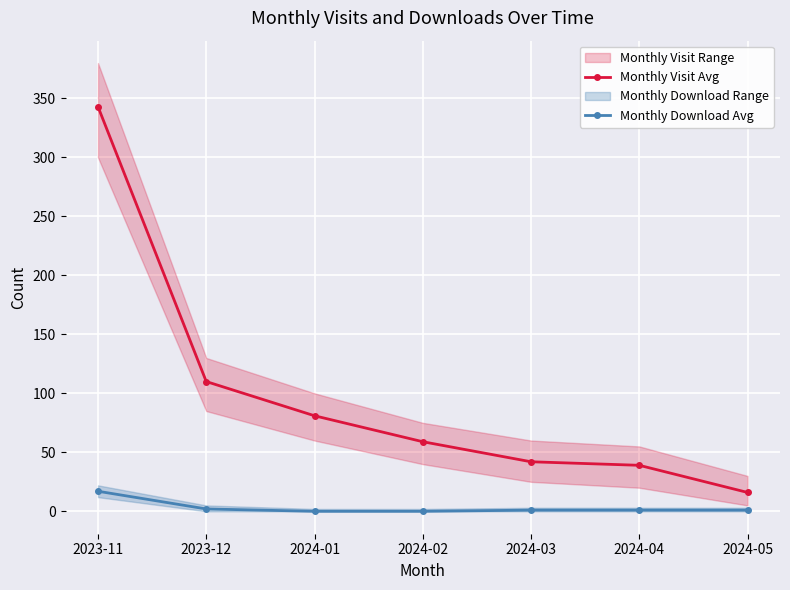

What position from the right is 2023-12?

6